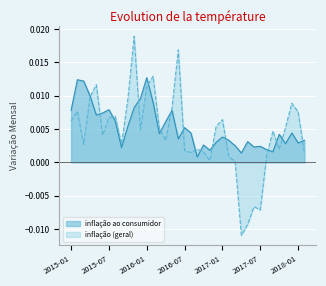

Which series has the largest range (max minus min)?

inflação (geral)